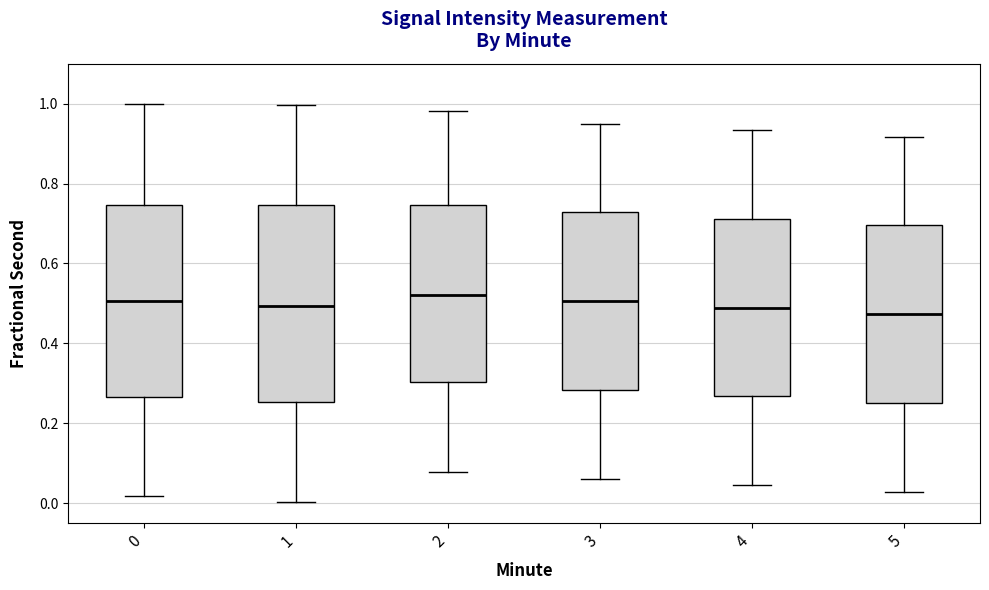

Where is the lower edge of the box at x = 3 on the y-axis? The values are not printed on the chart, so give them approximately, as read against the axis.

0.28